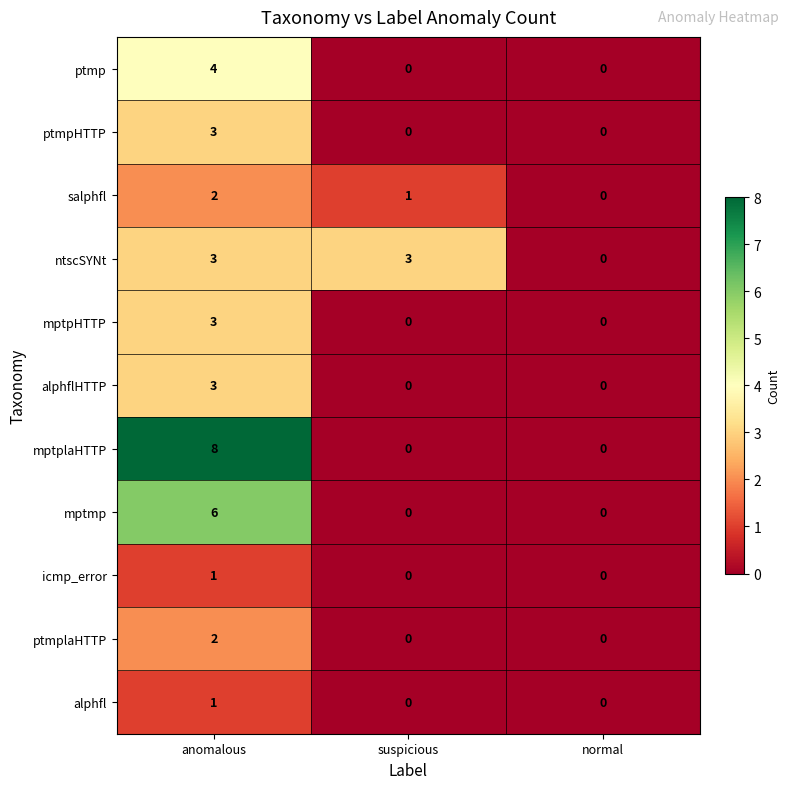

What is the greatest value displayed?

8